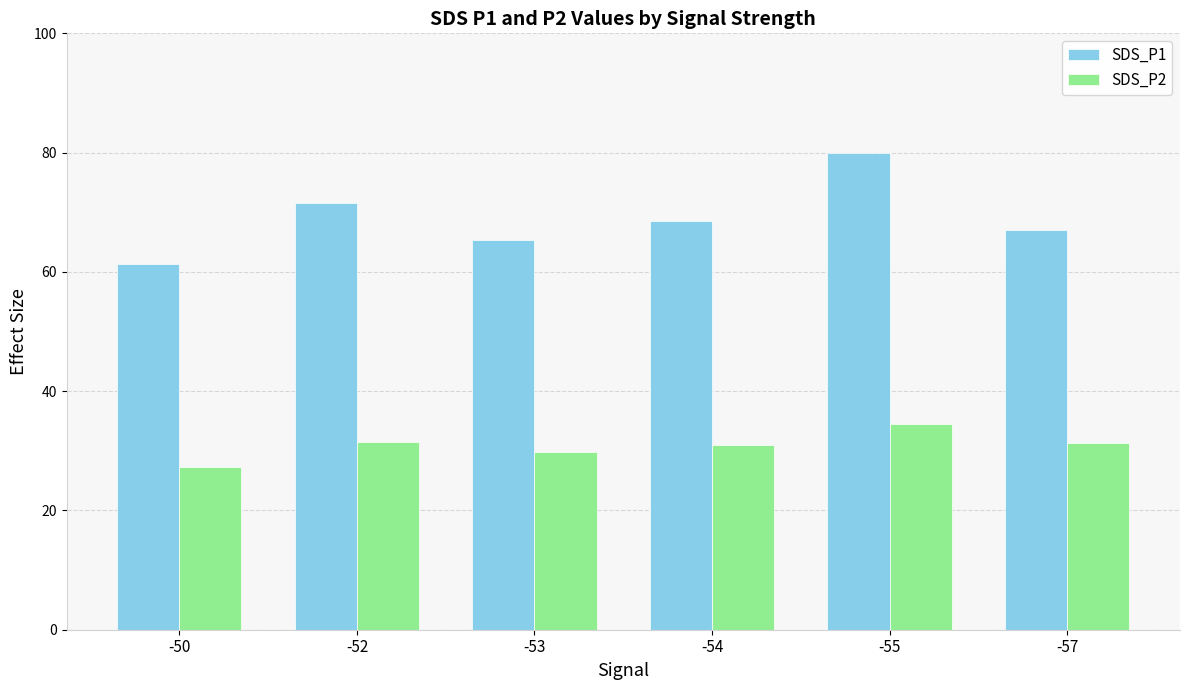

What is the sum of all SDS_P1 values?

413.7